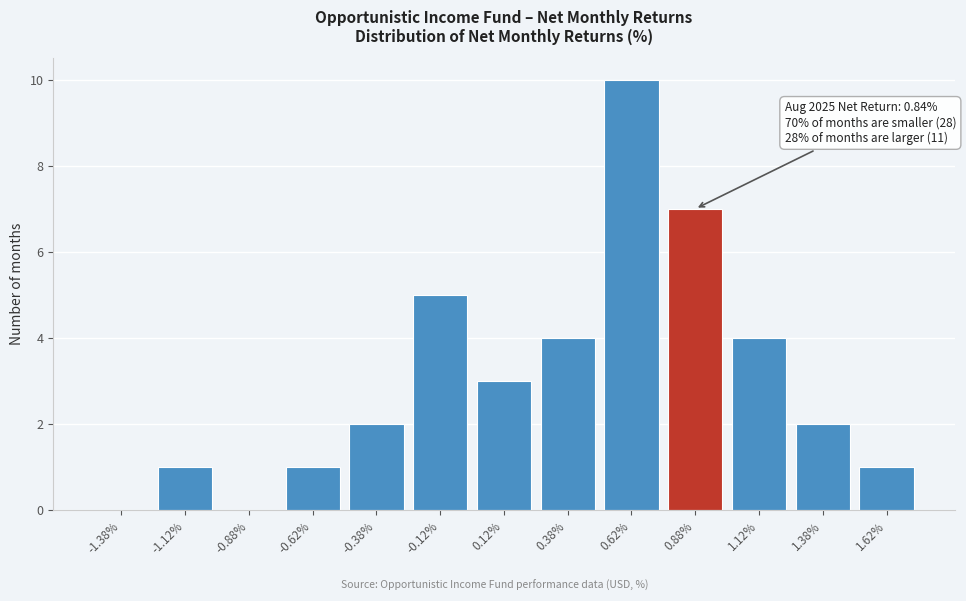

Over which range of the x-axis is the bar tallest?

0.50 to 0.75